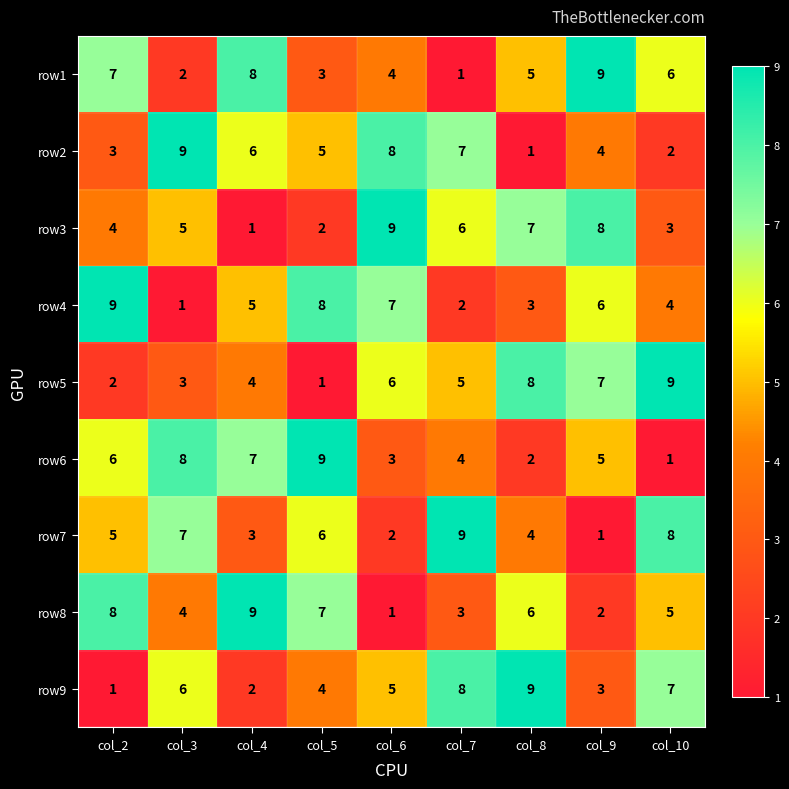

What is the difference between the maximum and second lowest values in the row1 series?

7